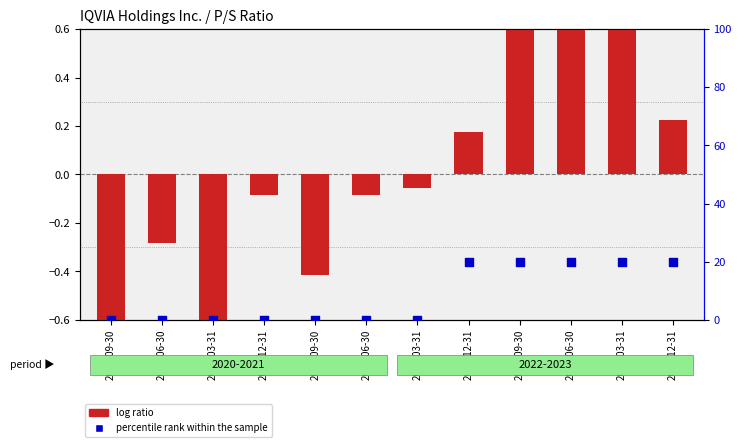

Which series reaches the maximum Y coordinate?

percentile rank within the sample